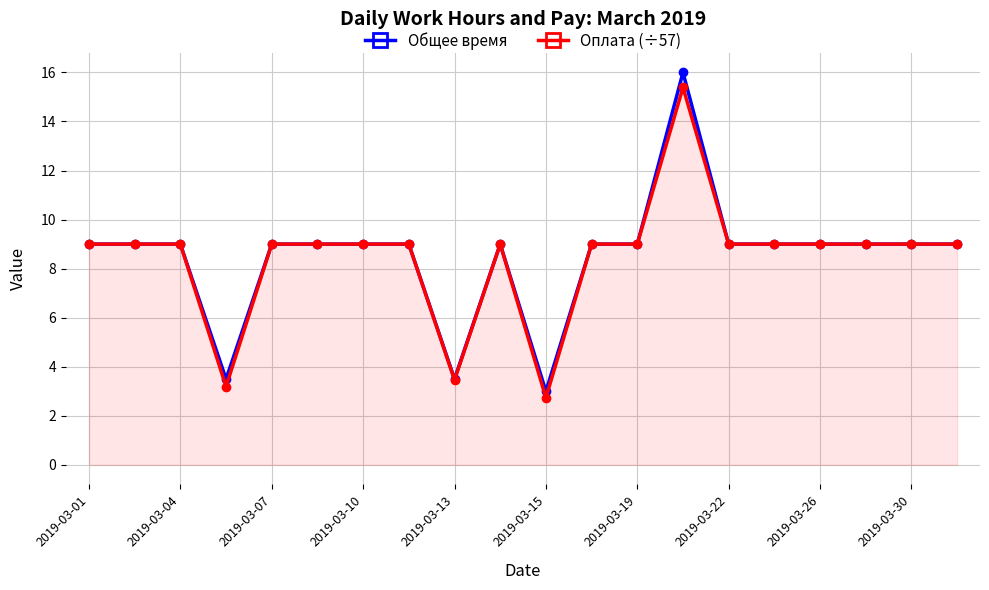

Reading left to right, what are all the values shown in this chart?

Общее время: 9.0	9.0	9.0	3.5	9.0	9.0	9.0	9.0	3.5	9.0	3.0	9.0	9.0	16.0	9.0	9.0	9.0	9.0	9.0	9.0
Оплата (÷57): 9.0	9.0	9.0	3.2	9.0	9.0	9.0	9.0	3.5	9.0	2.7	9.0	9.0	15.4	9.0	9.0	9.0	9.0	9.0	9.0